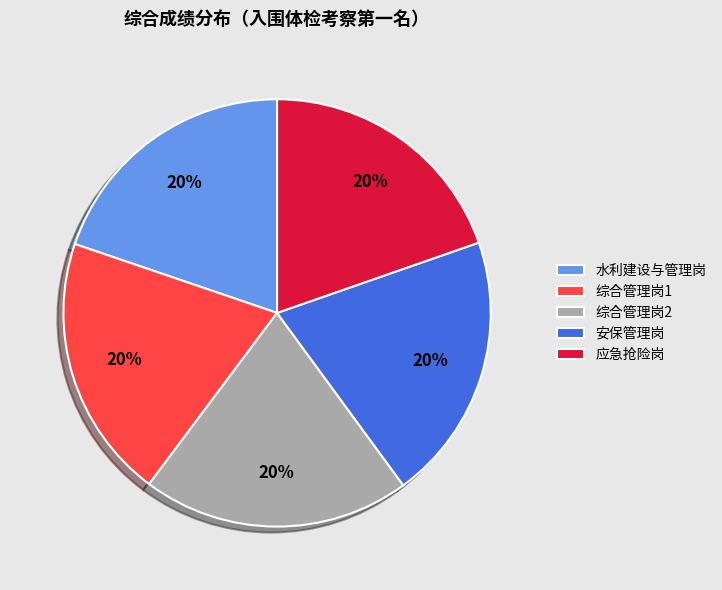

Do 应急抢险岗 and 综合管理岗1 together represent more than half of the pie?

No